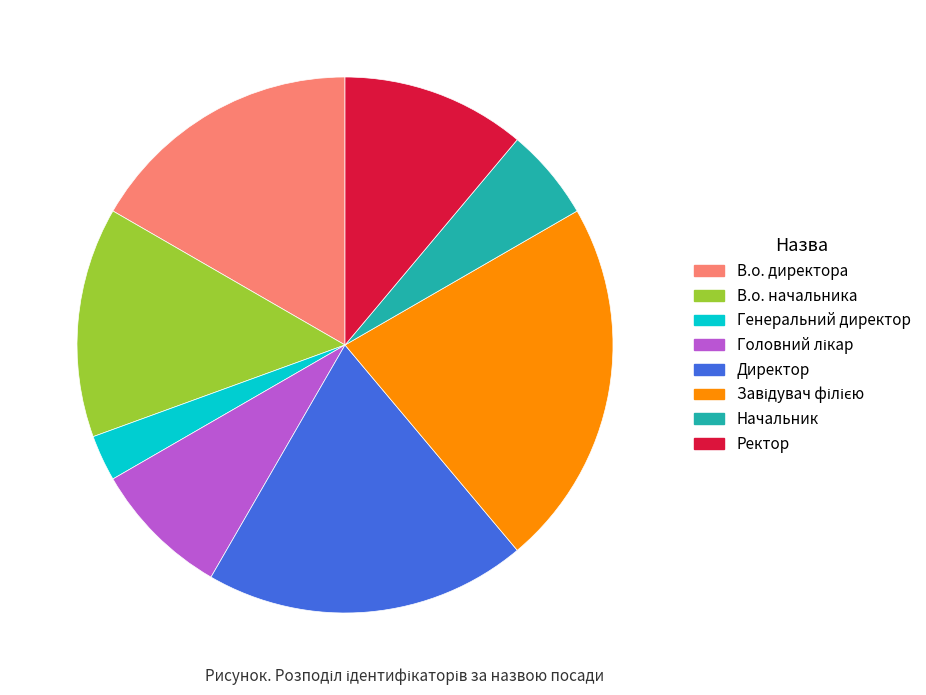

How many segments does this pie chart have?

8